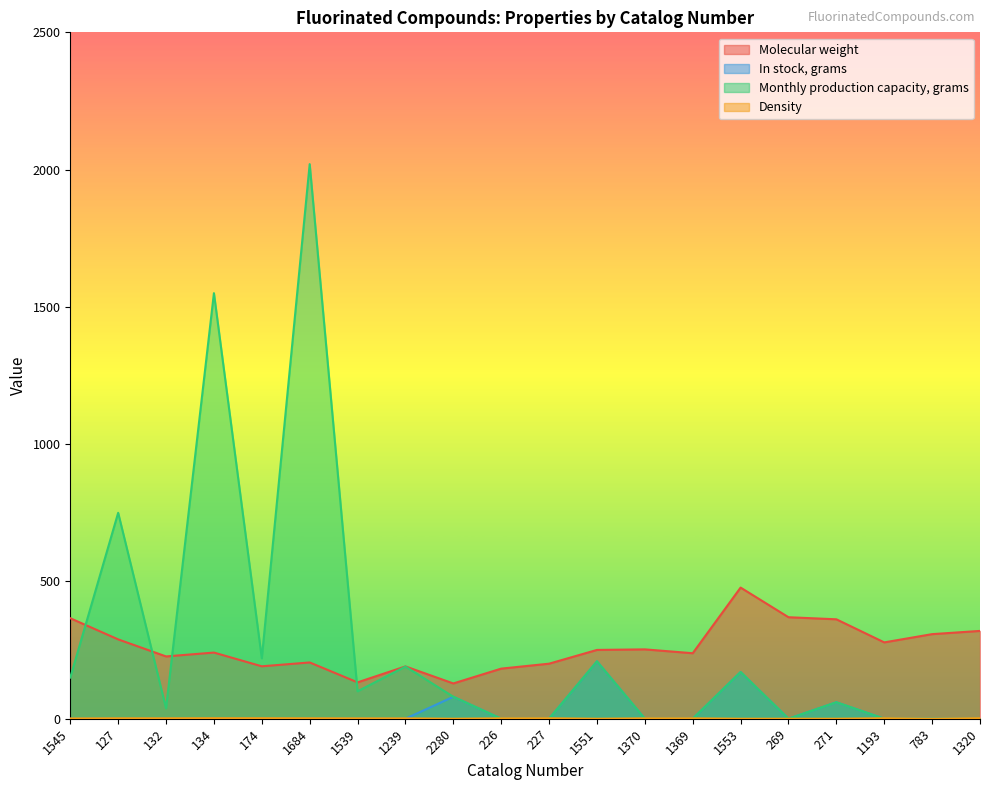

What is the label of the 11th point from the right?

226